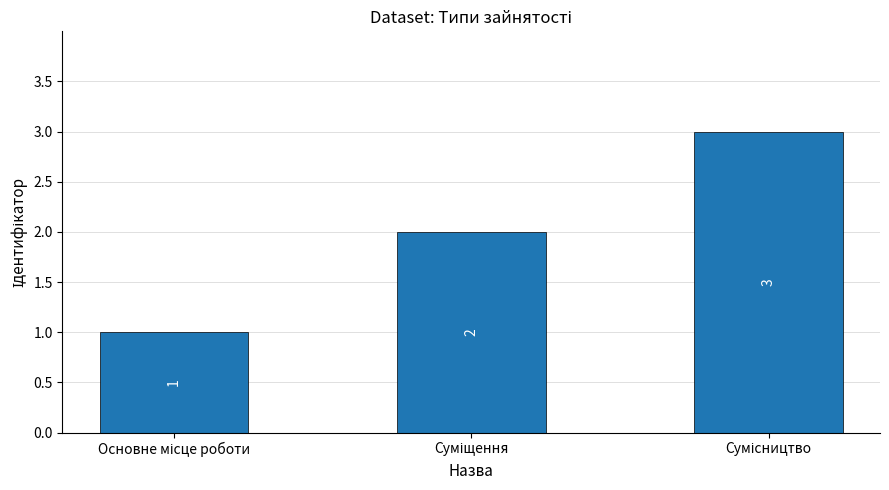

What is the sum of all values?

6